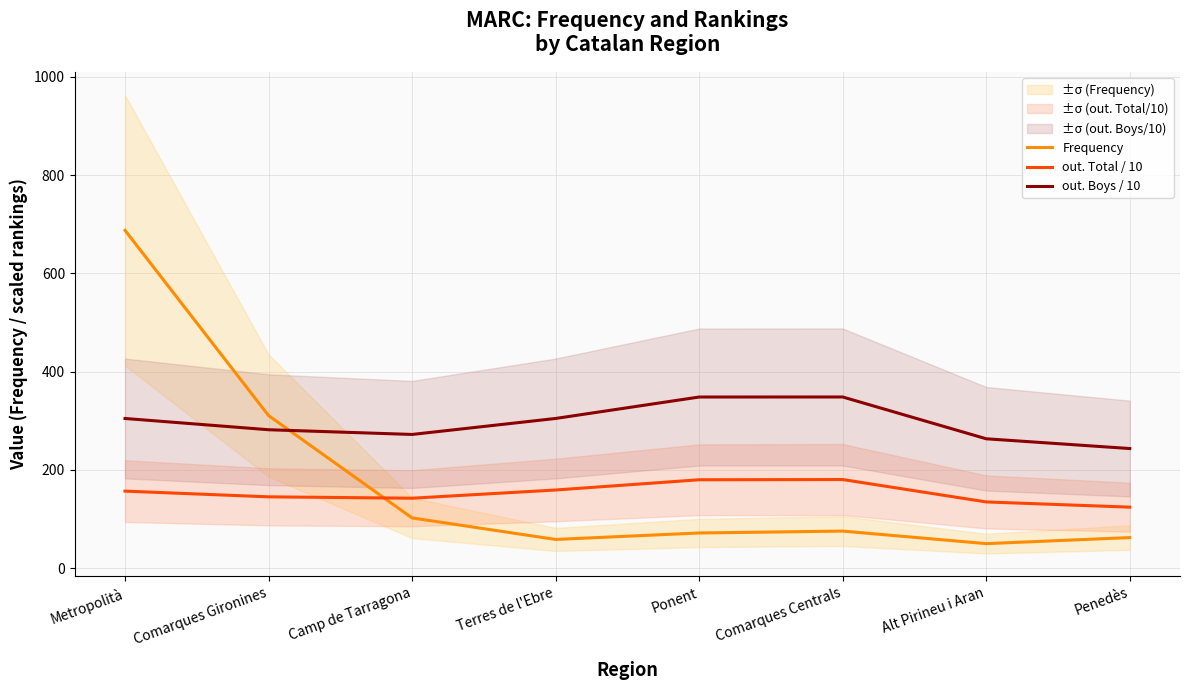

List the labels in order of Frequency value, largest first.

Metropolità, Comarques Gironines, Camp de Tarragona, Comarques Centrals, Ponent, Penedès, Terres de l'Ebre, Alt Pirineu i Aran